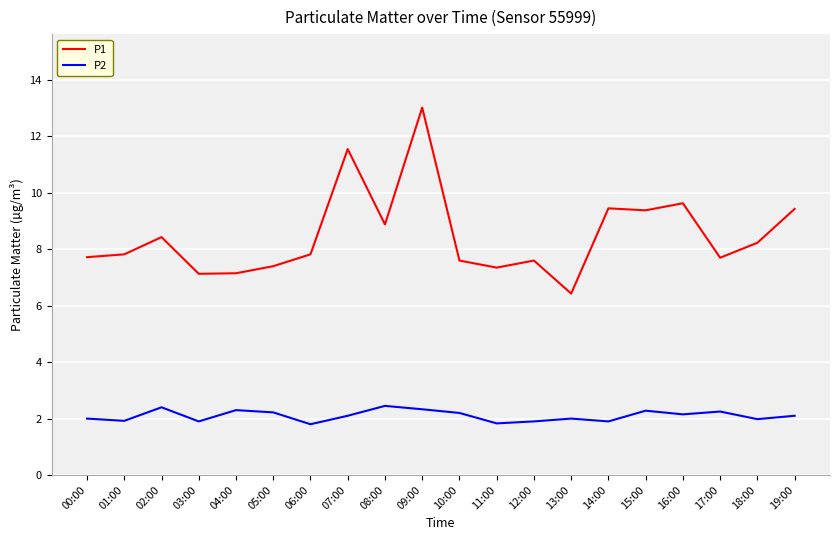

True or false: P1 has a value of 3.4 at 07:00.

False